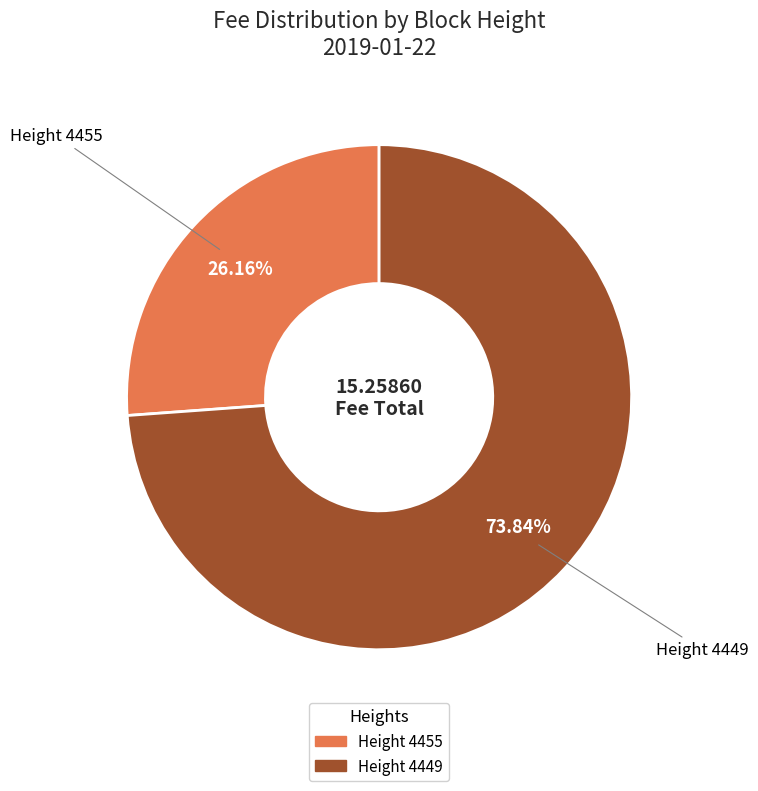

Is there any slice that represents more than half of the pie?

Yes